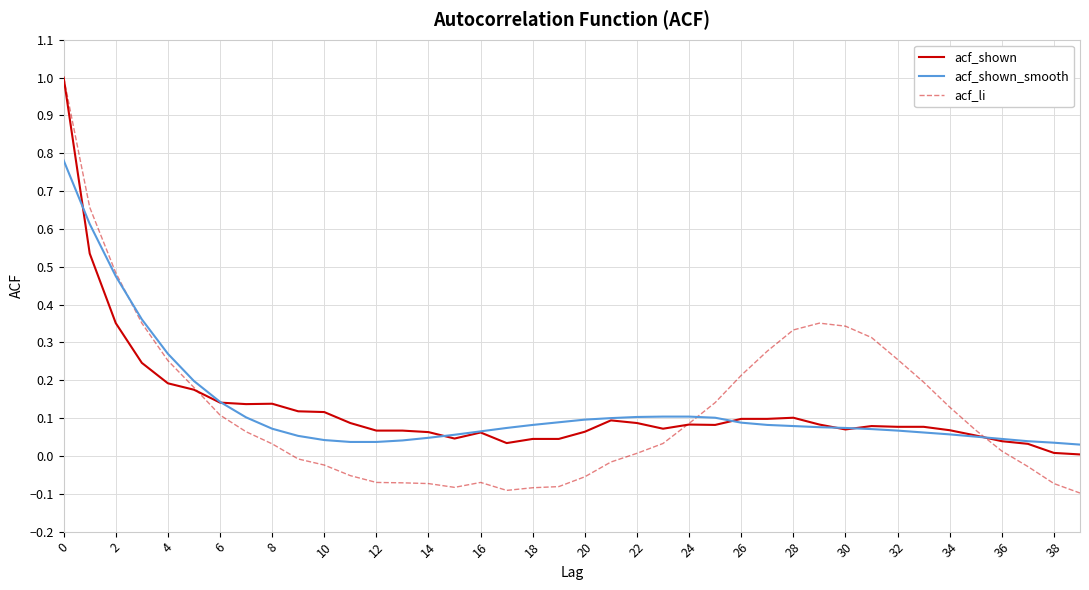

What are all the series names shown in the legend?

acf_shown, acf_shown_smooth, acf_li